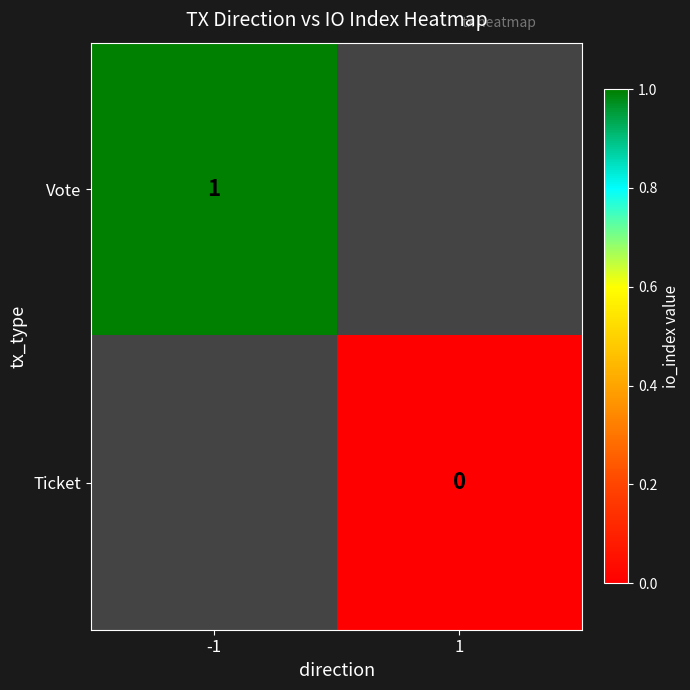

The Vote series shows 2 at -1. True or false?

False